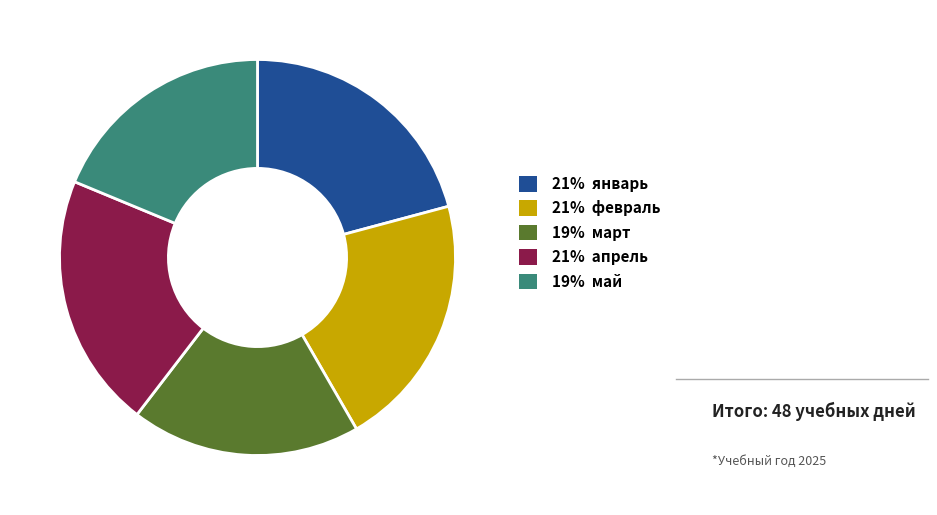

Is there any slice that represents more than half of the pie?

No